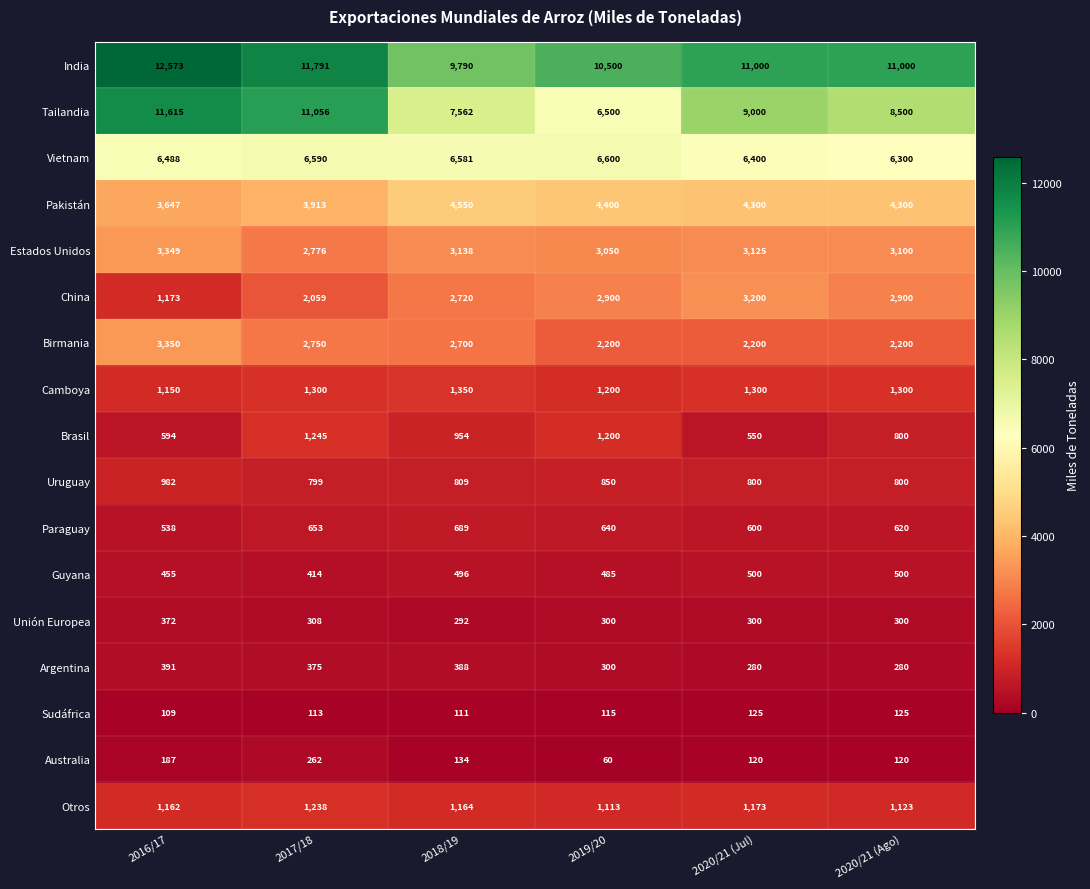

What is the sum of the Brasil values at 2020/21 (Jul) and 2020/21 (Ago)?

1350